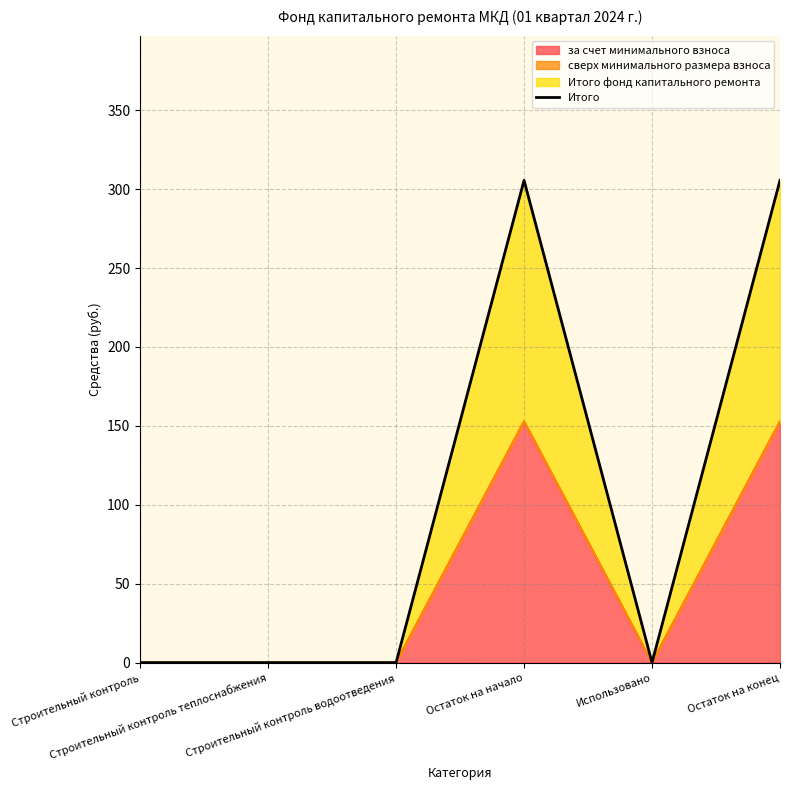

List the labels in order of value, largest first.

Остаток на начало, Остаток на конец, Строительный контроль, Строительный контроль теплоснабжения, Строительный контроль водоотведения, Использовано